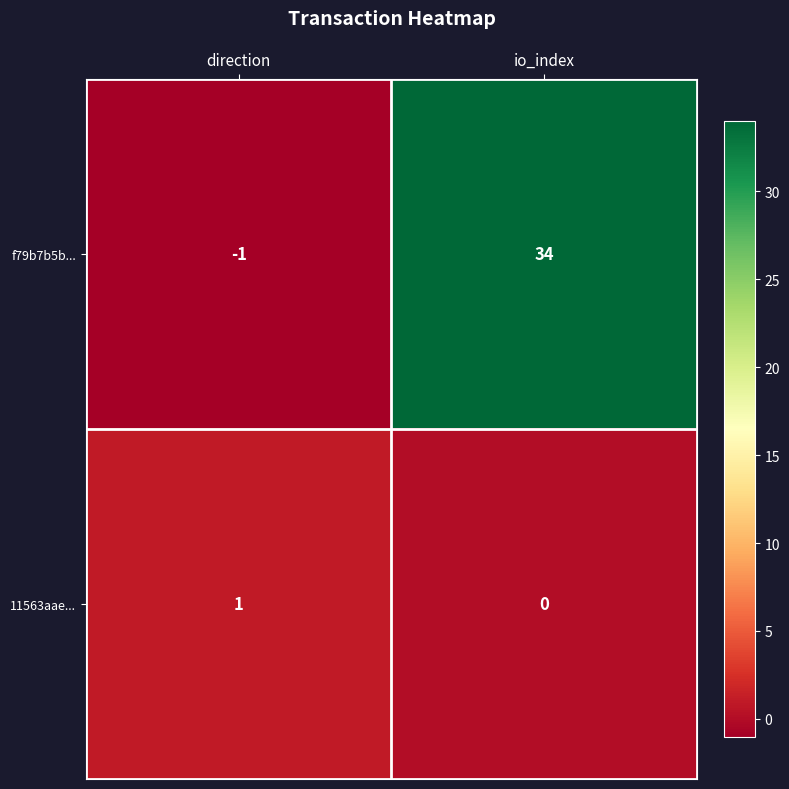

The value of f79b7b5b... at io_index is 11. True or false?

False